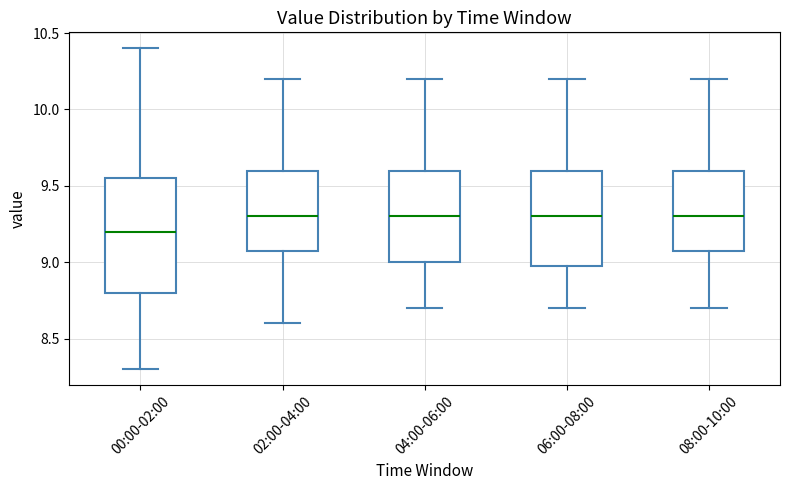

Which box is the tallest, from its lower edge to its upper edge?

00:00-02:00